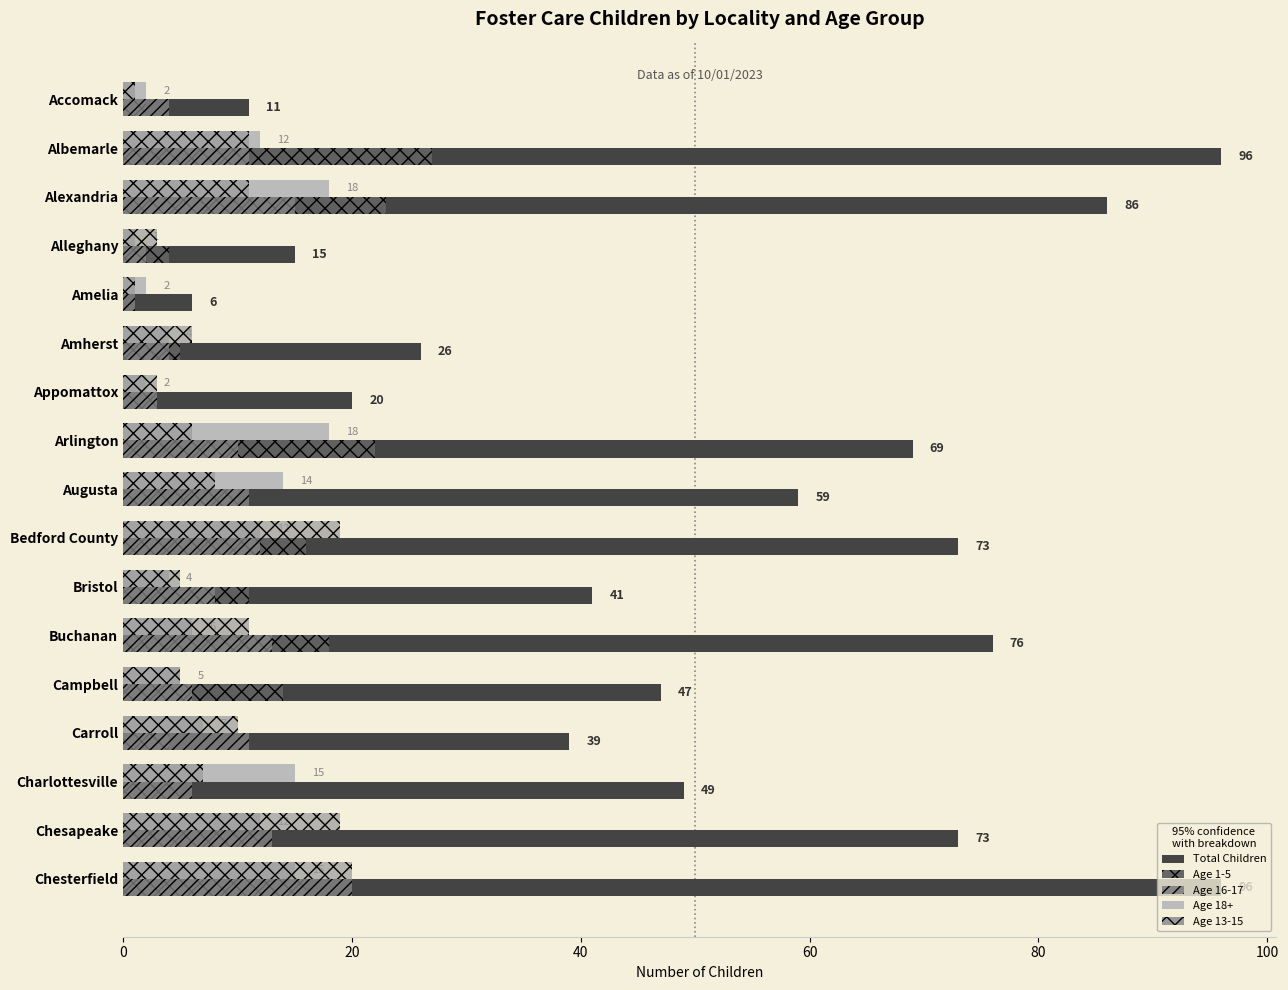

Count the number of categories in the chart.

17